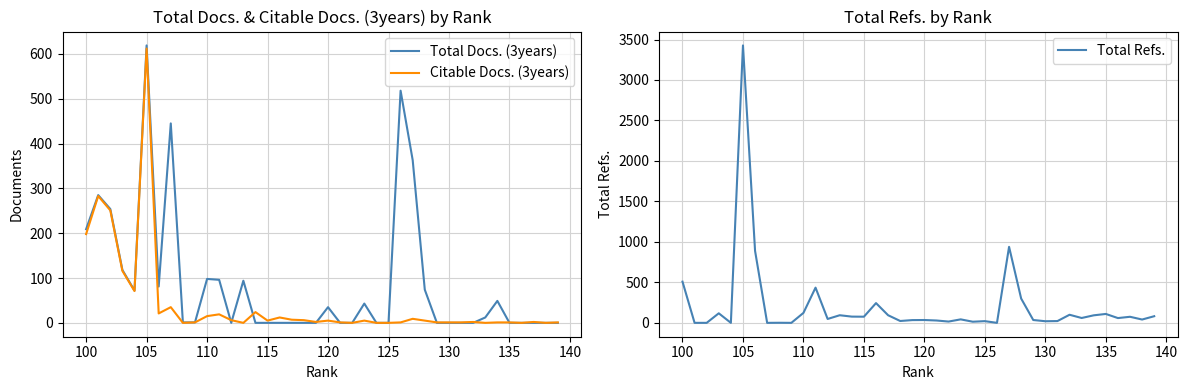

How many data points in Citable Docs. (3years) are less than 5?

20